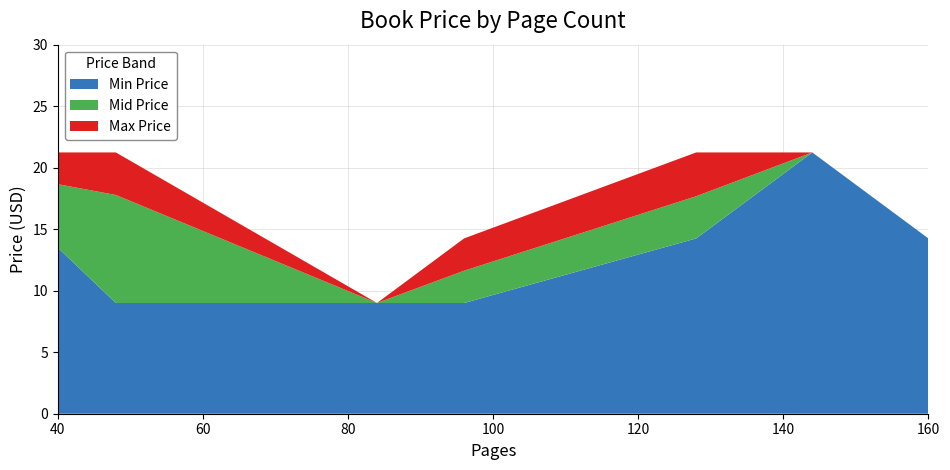

What are all the series names shown in the legend?

Min Price, Mid Price, Max Price